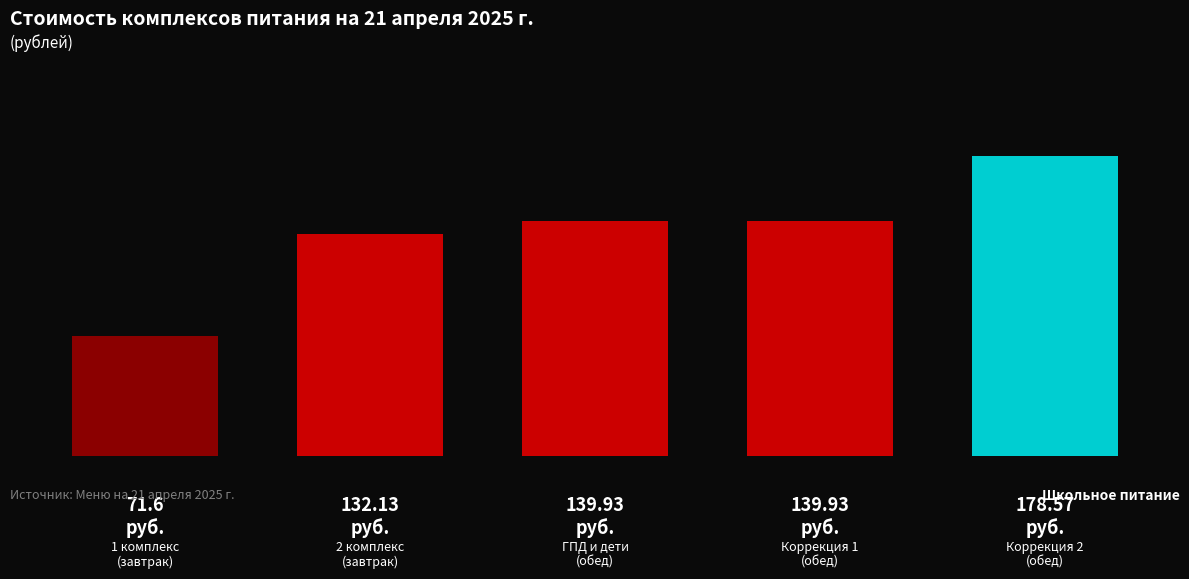

Does the chart contain any negative values?

No